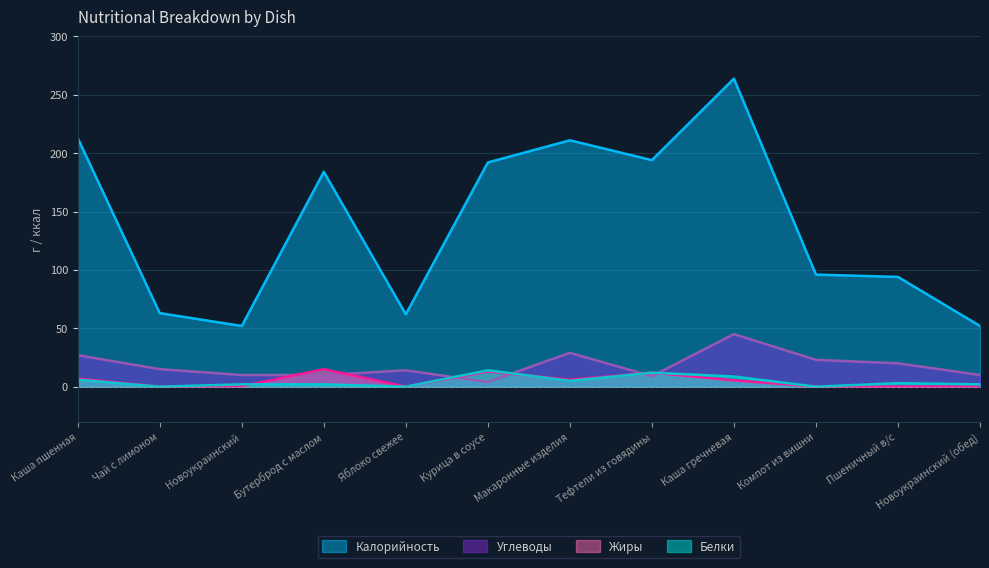

In Белки, how many points are lower than both neighbors (excluding endpoints)?

4